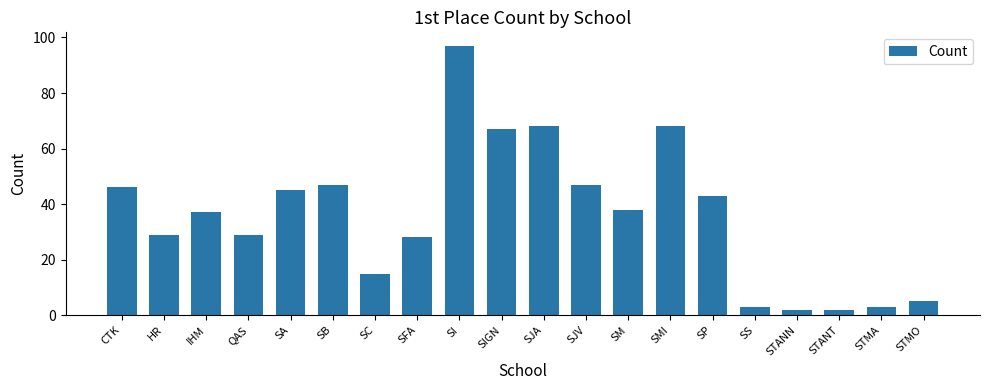

The value at SA is 45. True or false?

True